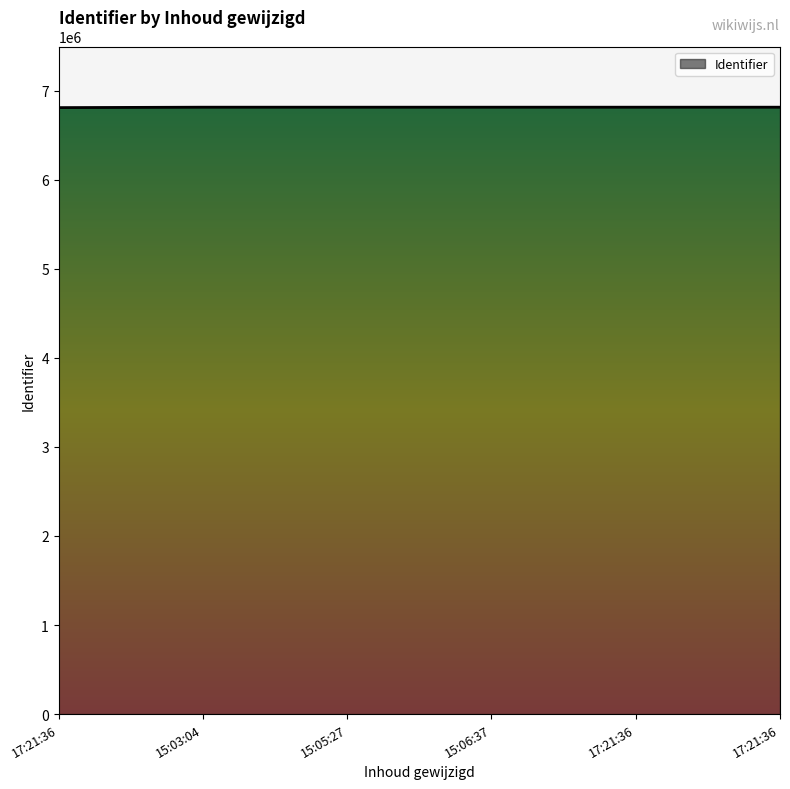

How many distinct data groups are displayed?

1